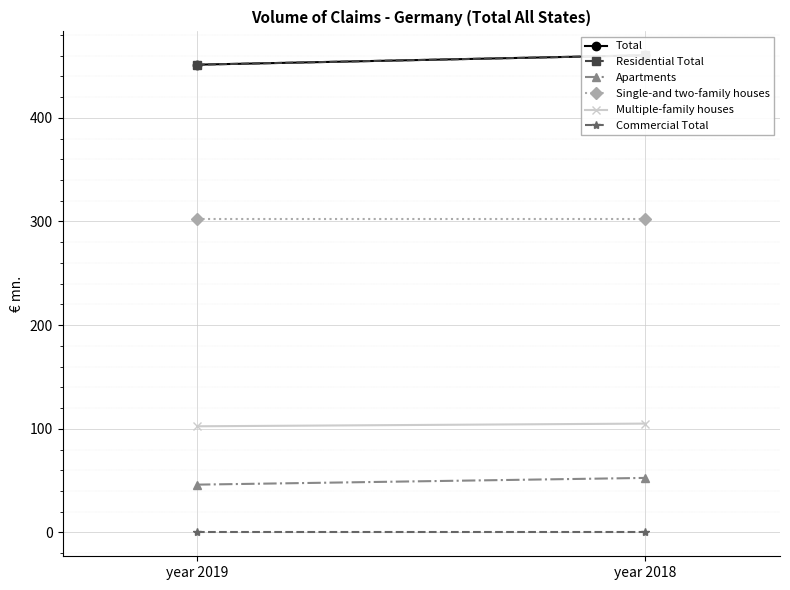

What is the sum of all Multiple-family houses values?

207.4